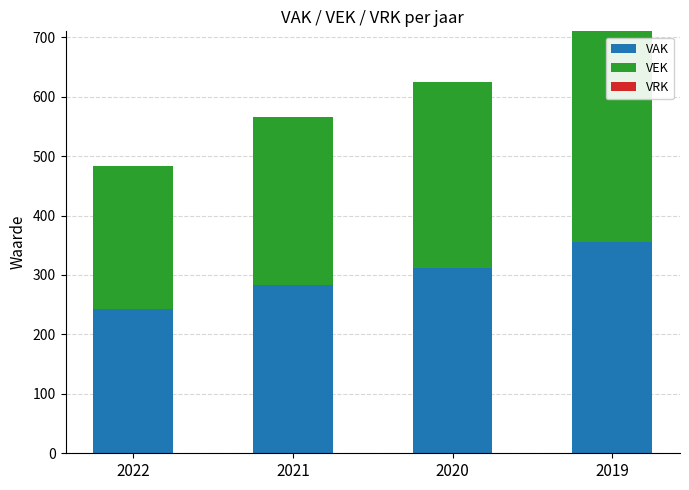

Are the bars horizontal?

No